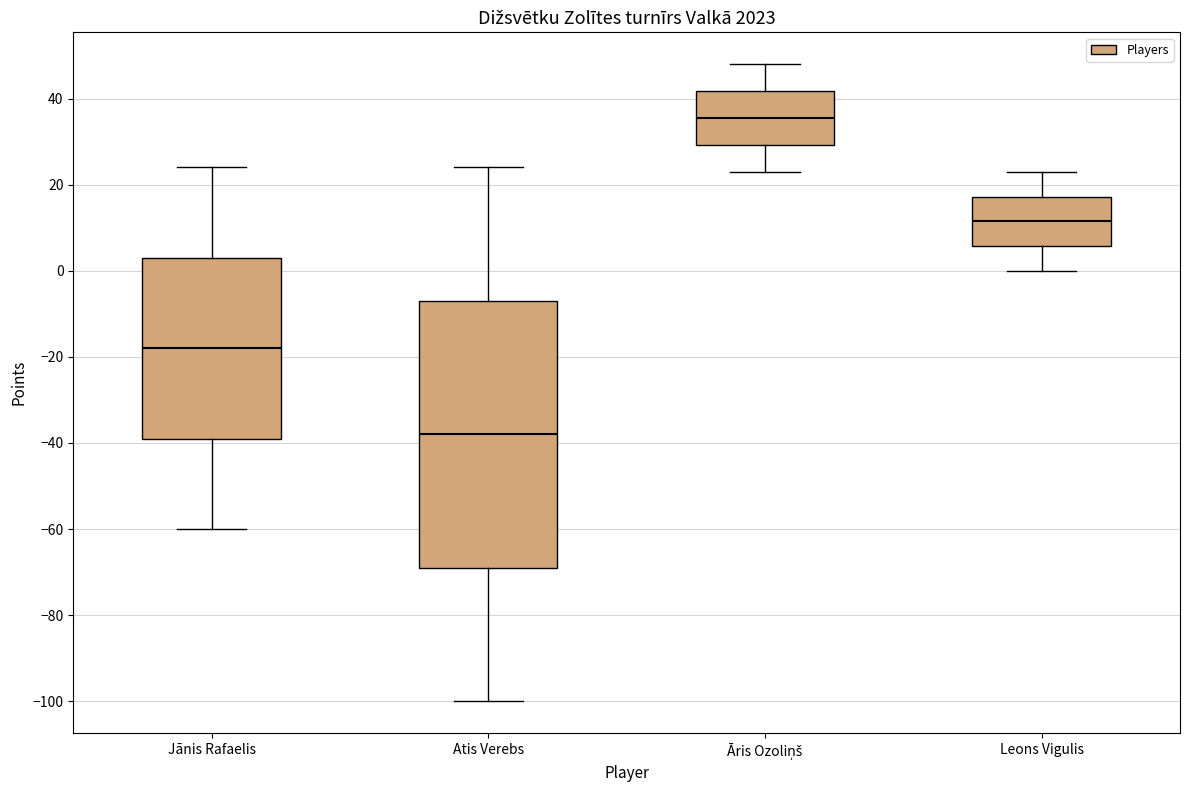

Reading left to right, read every box against the y-axis: the position of its median line, the range the box covers, and the ends of its whiskers. The values are not printed on the chart, so give them approximately, as read against the axis.

Jānis Rafaelis: median -18, box -38 to 4, whiskers -60 to 24
Atis Verebs: median -38, box -68 to -6, whiskers -100 to 24
Āris Ozoliņš: median 36, box 30 to 42, whiskers 24 to 48
Leons Vigulis: median 12, box 6 to 18, whiskers 0 to 24